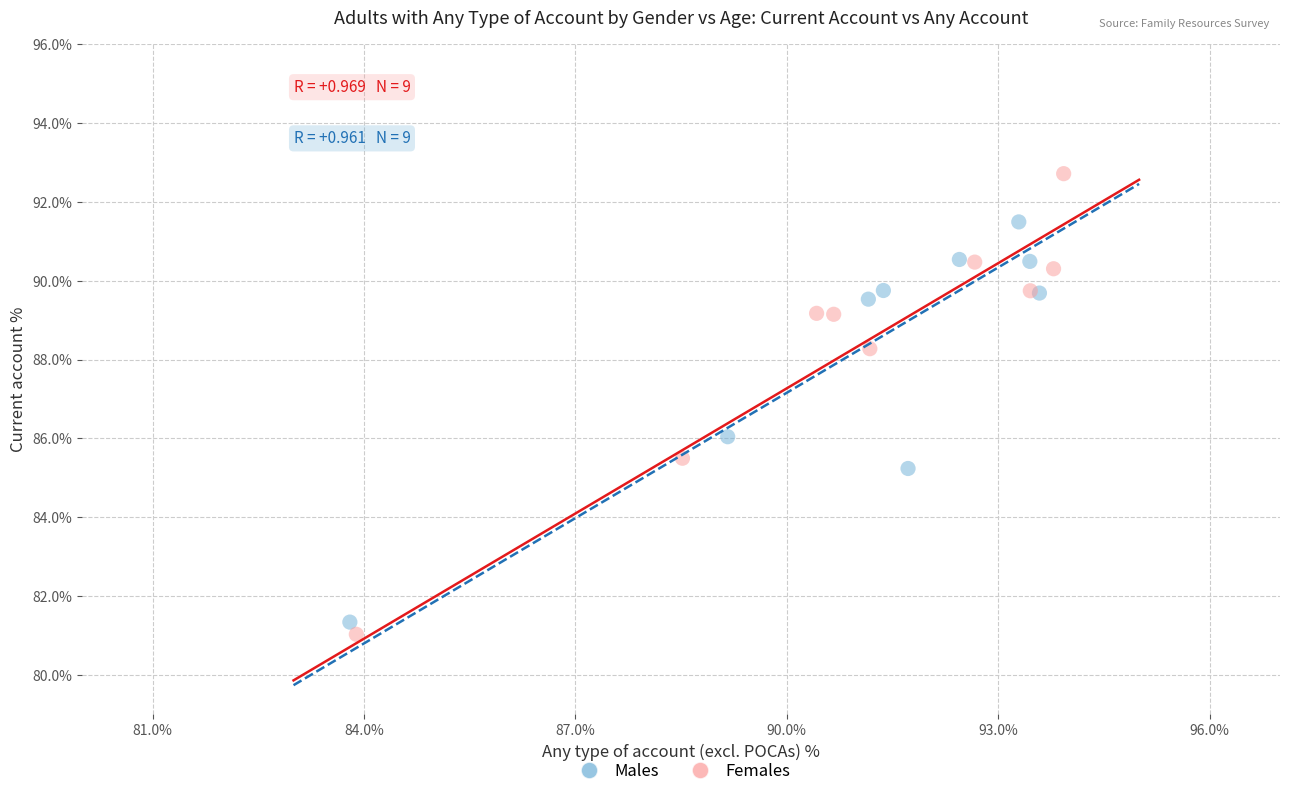

Which series has the widest spread of Y values?

Females